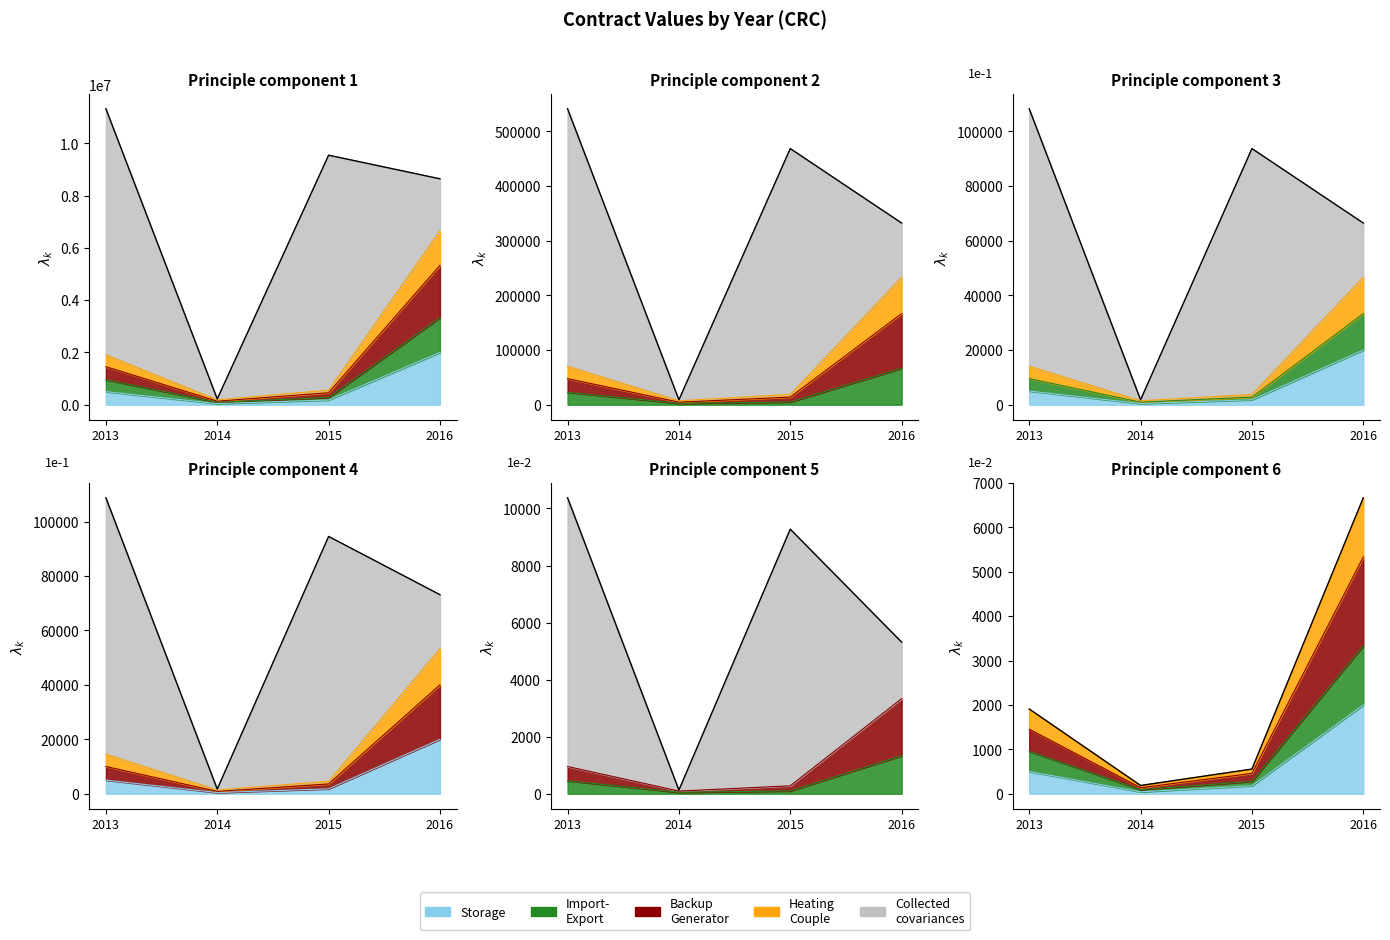

At which label does the data first exceed 1908?

2013